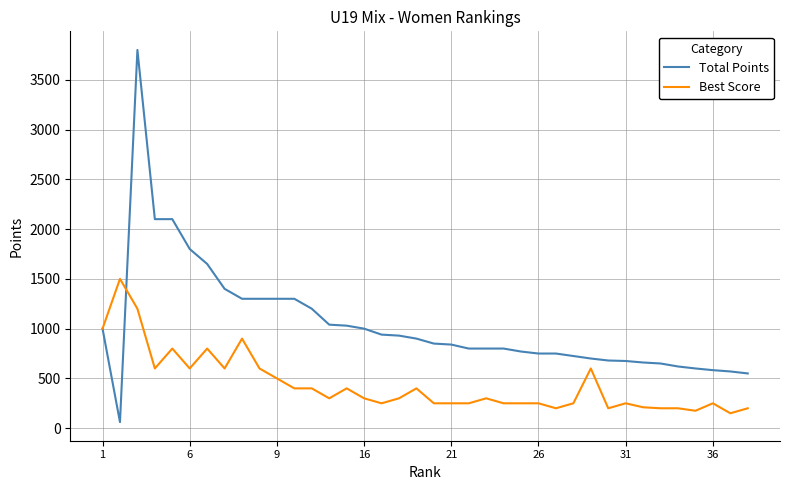

Which series has the widest spread of values?

Total Points